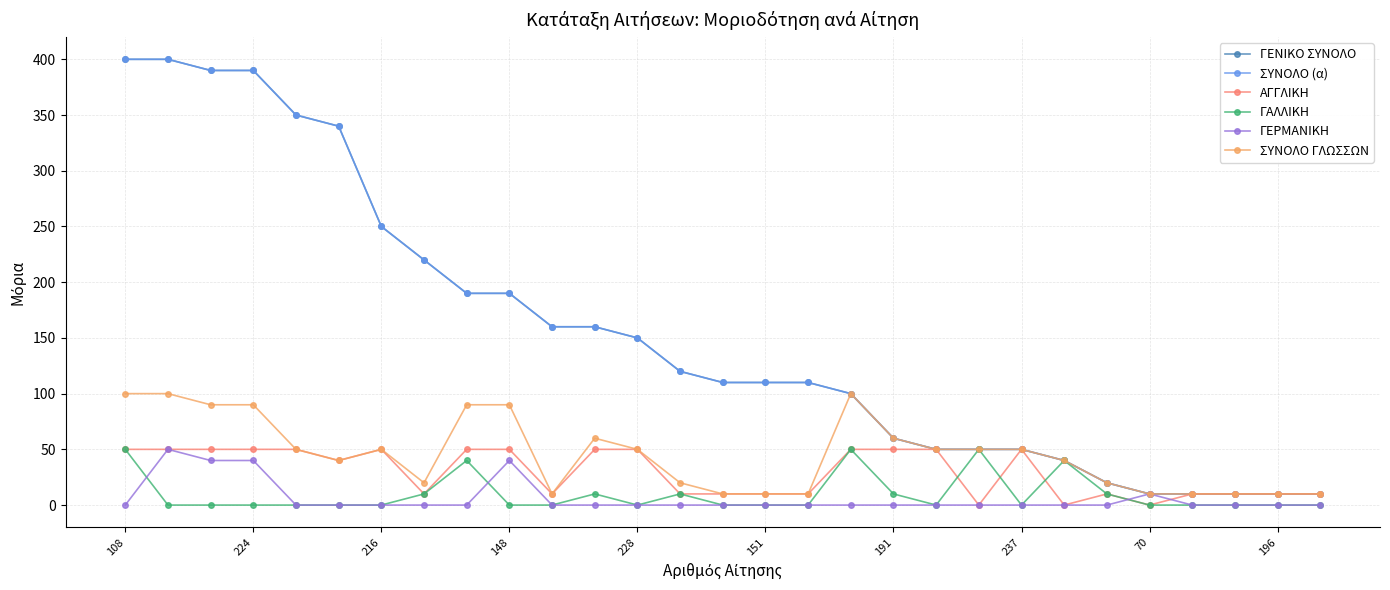

What is the value of the ΓΕΝΙΚΟ ΣΥΝΟΛΟ point at the 19th from the left?

60